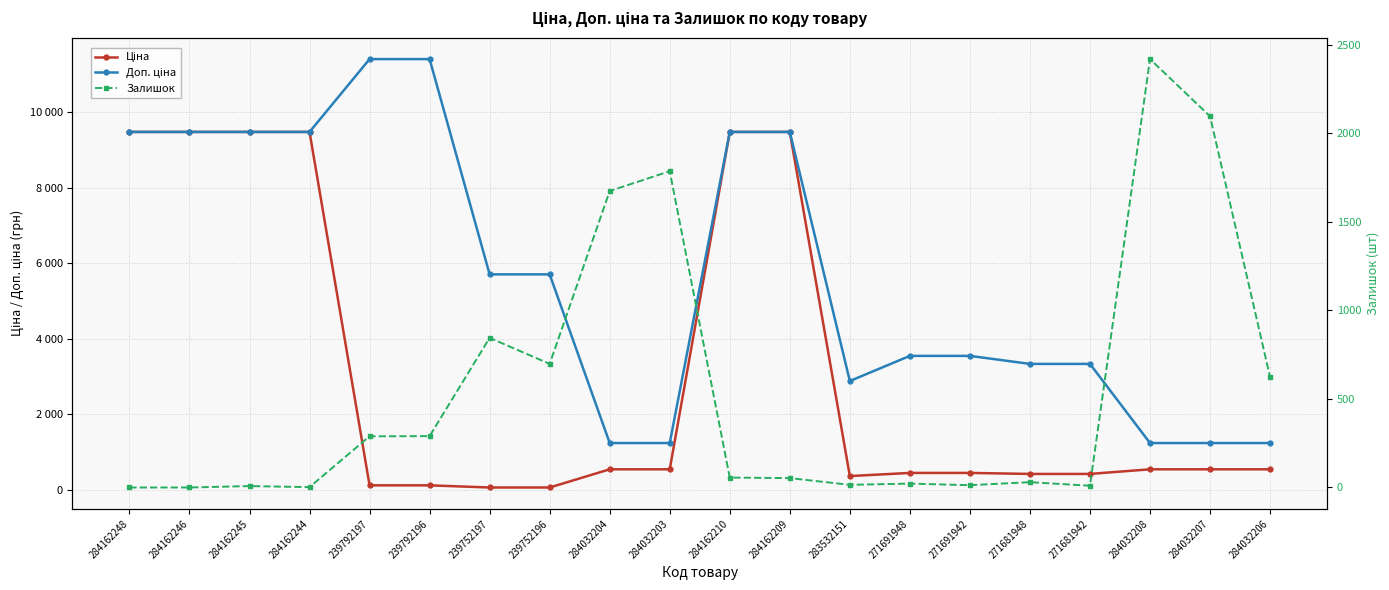

What position from the right is 284032203?

11